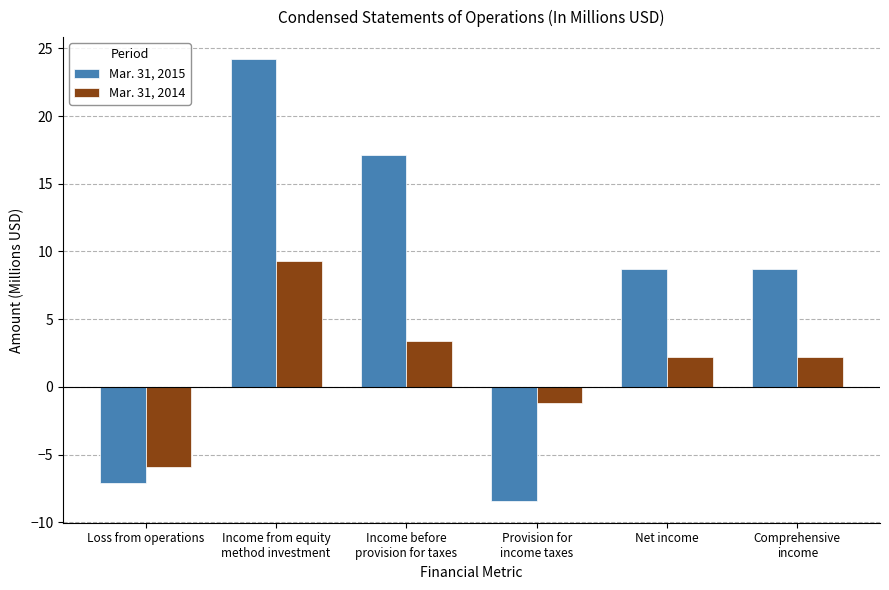

At which label does Mar. 31, 2014 reach its minimum?

Loss from operations